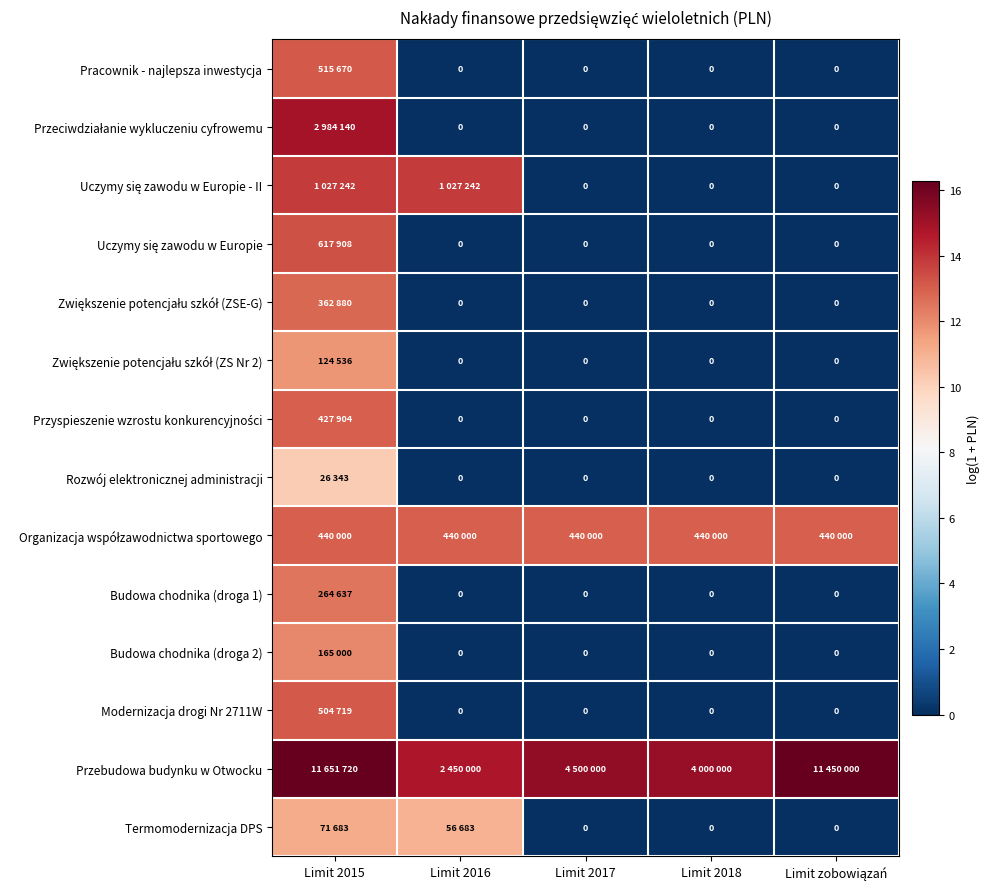

List the labels in order of Uczymy się zawodu w Europie value, largest first.

Limit 2015, Limit 2016, Limit 2017, Limit 2018, Limit zobowiązań